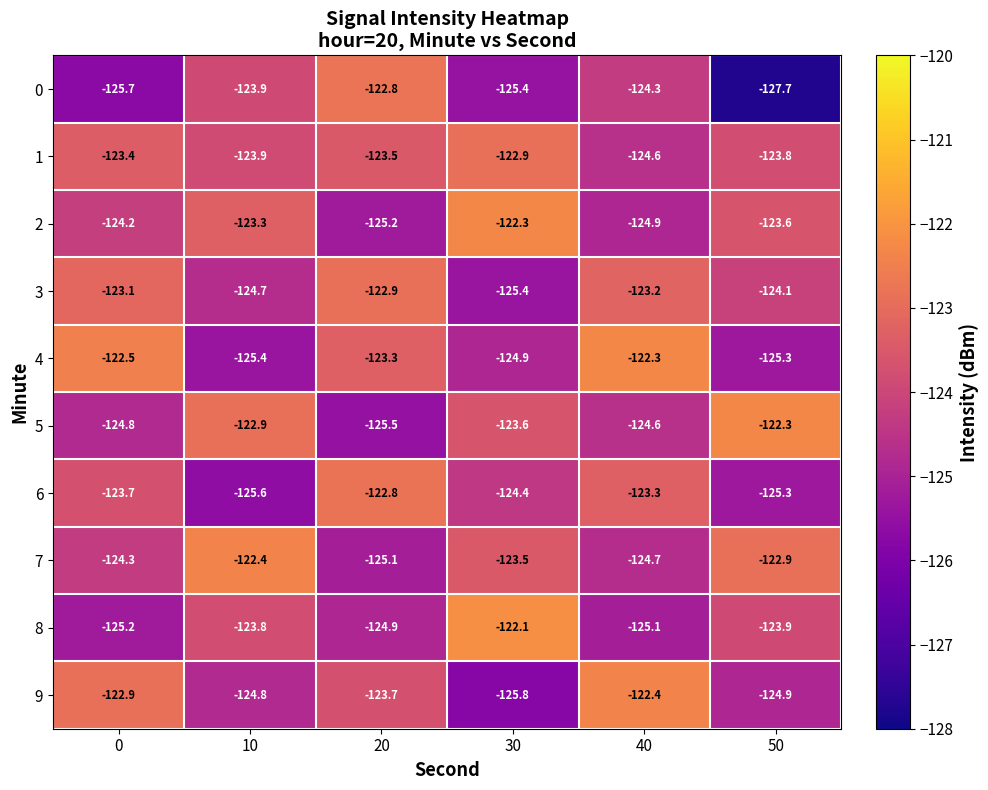

What value does the 7 series have at 40?

-124.7